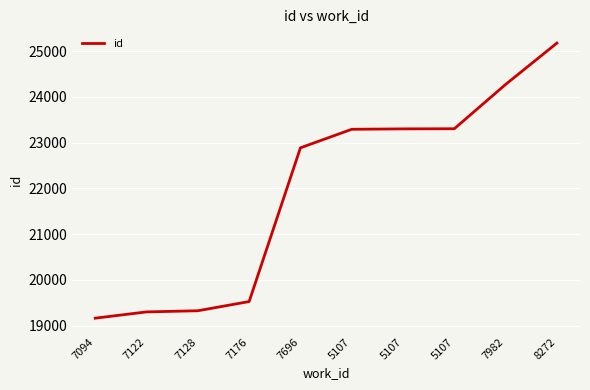

Does the chart have visible grid lines?

Yes